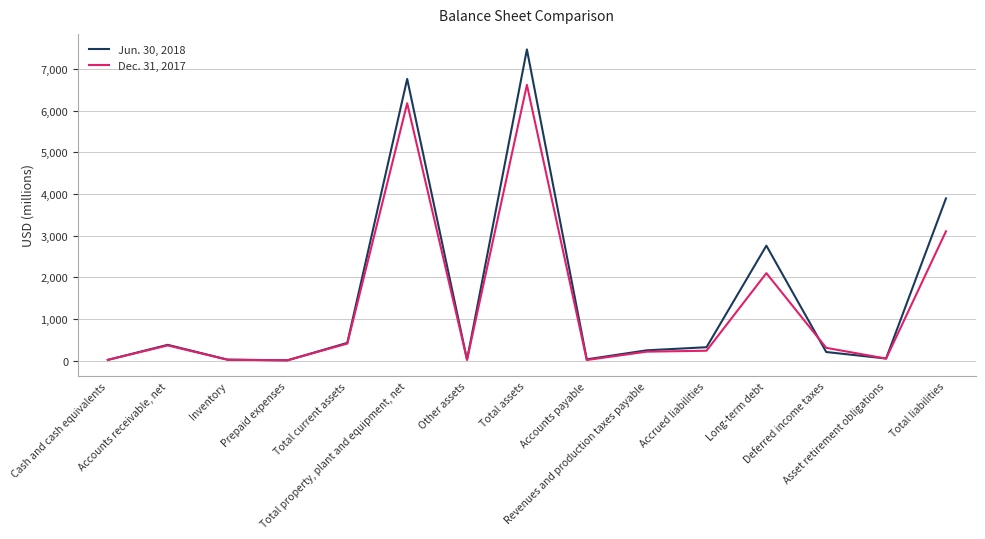

Rank the series by their average value, from highest to lowest.

Jun. 30, 2018, Dec. 31, 2017